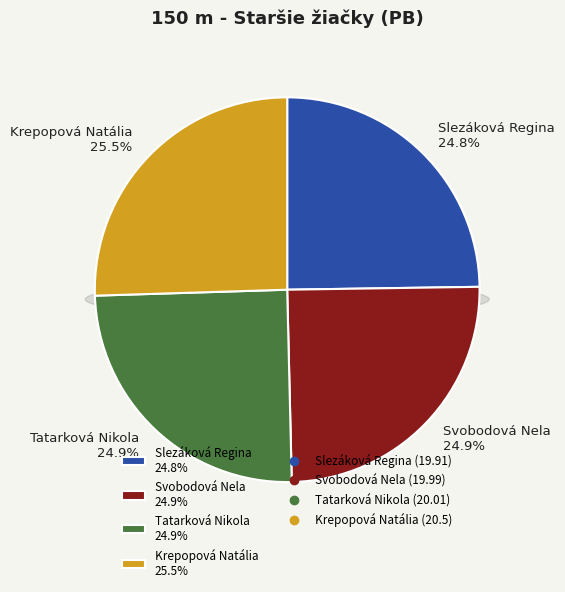

Which category has the biggest portion of the pie?

Krepopová Natália